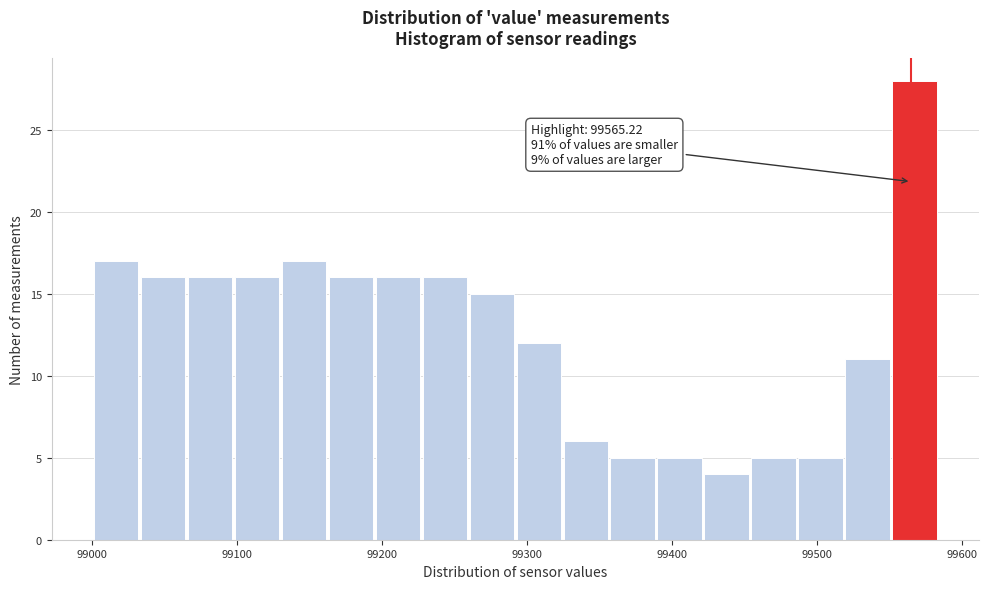

Read against the x-axis, roughly where is the centre of the tallest bar?

99570